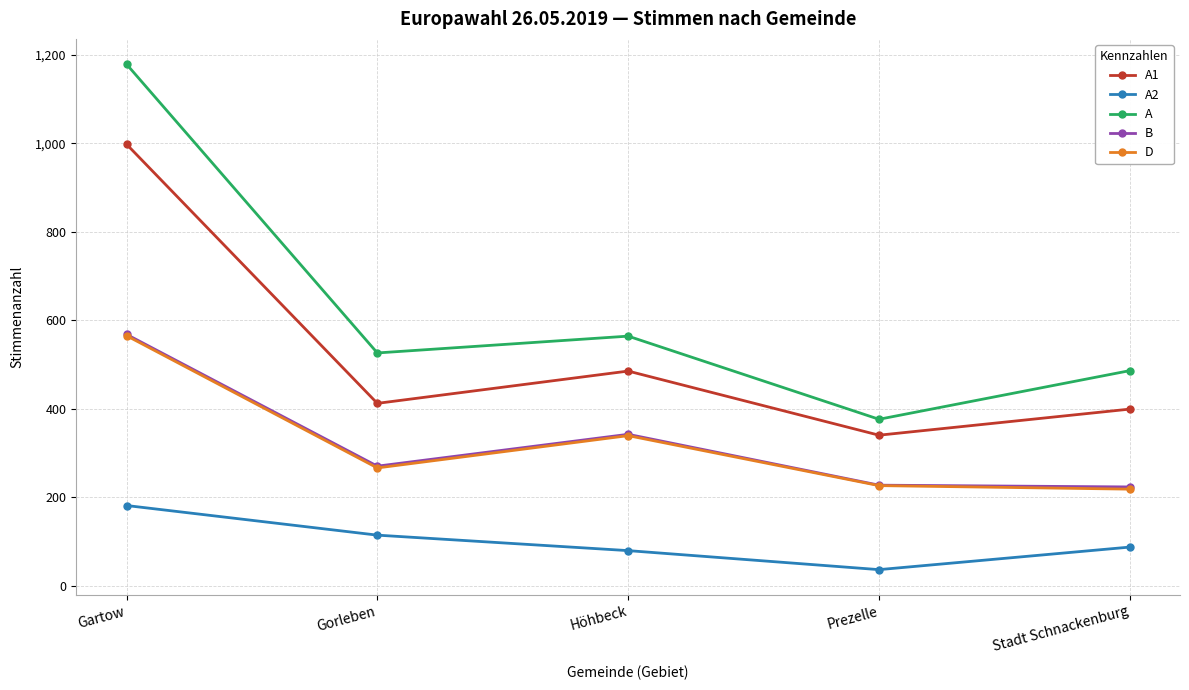

Is it true that A equals 526 at Gorleben?

True